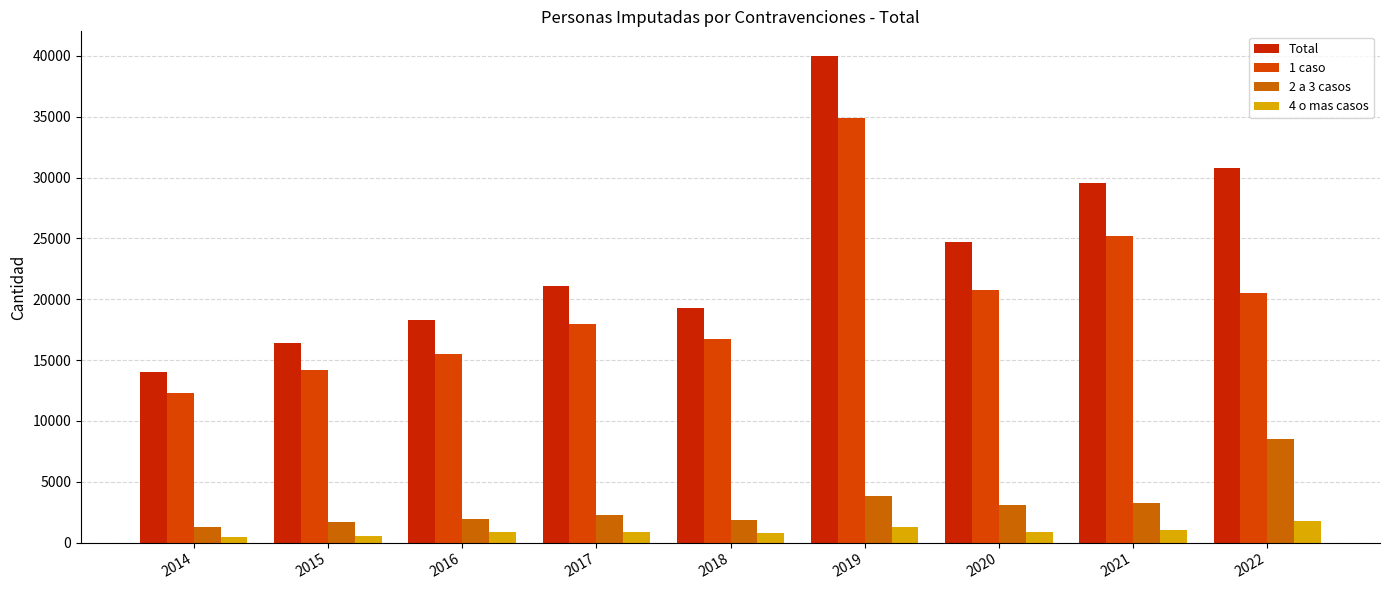

How many values in the 4 o mas casos series are below 861?

4